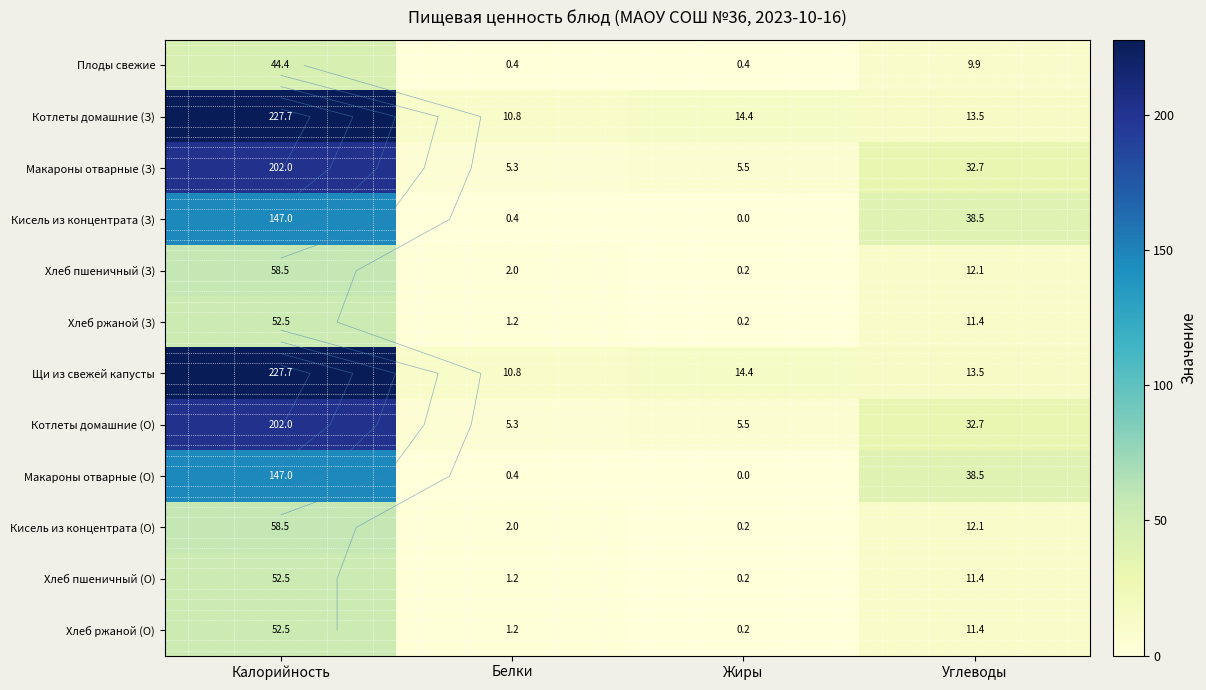

List the series in order of their peak value, highest first.

Котлеты домашние (З), Щи из свежей капусты, Макароны отварные (З), Котлеты домашние (О), Кисель из концентрата (З), Макароны отварные (О), Хлеб пшеничный (З), Кисель из концентрата (О), Хлеб ржаной (З), Хлеб пшеничный (О), Хлеб ржаной (О), Плоды свежие